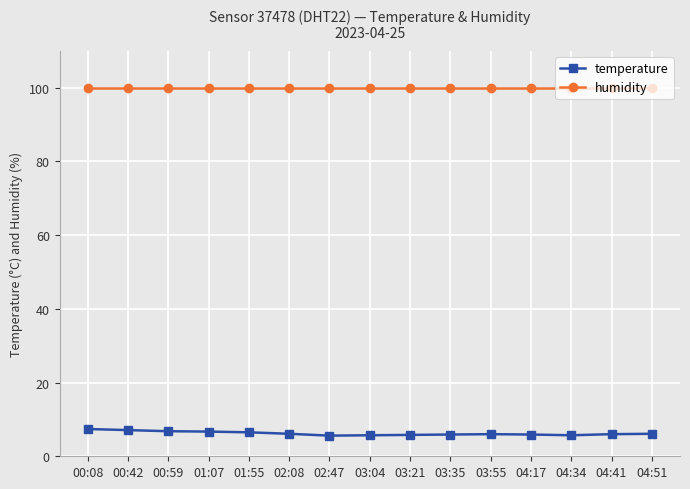

True or false: temperature and humidity intersect in this chart.

False